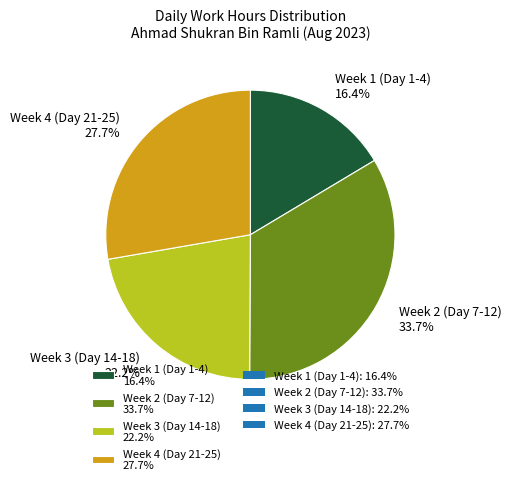

Which has a higher value, Week 4 (Day 21-25) 27.7% or Week 3 (Day 14-18) 22.2%?

Week 4 (Day 21-25) 27.7%